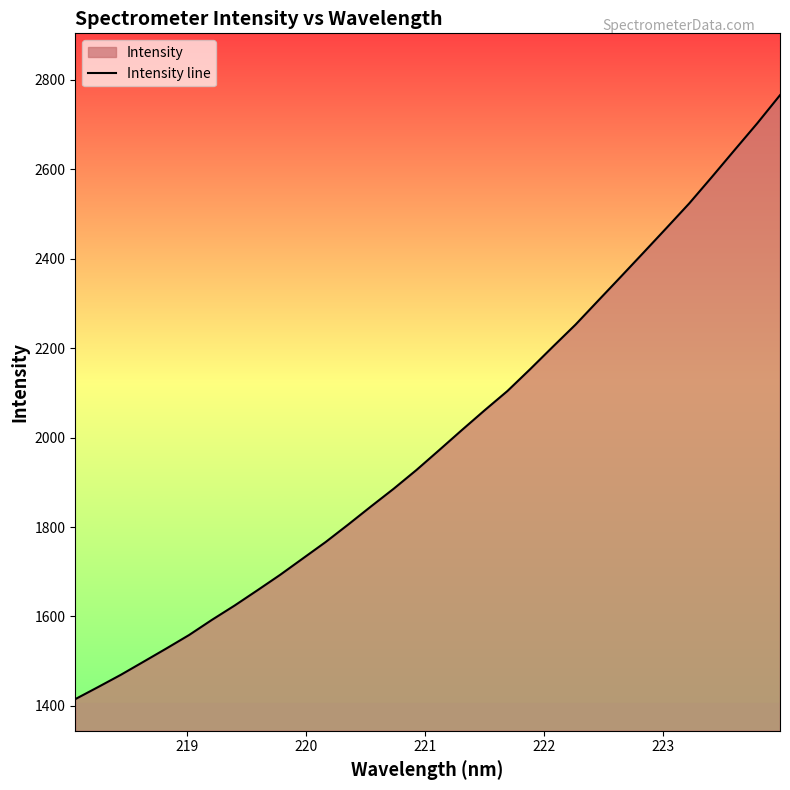

Reading right to left, list all the values displayed in this chart.

2765.8	2703.0	2643.1	2582.9	2523.6	2468.7	2414.3	2360.3	2306.6	2252.9	2203.3	2153.1	2104.2	2061.3	2017.1	1972.2	1927.7	1885.8	1846.2	1805.8	1766.4	1729.7	1693.0	1658.4	1624.4	1592.3	1558.5	1528.4	1498.9	1469.5	1442.1	1415.2